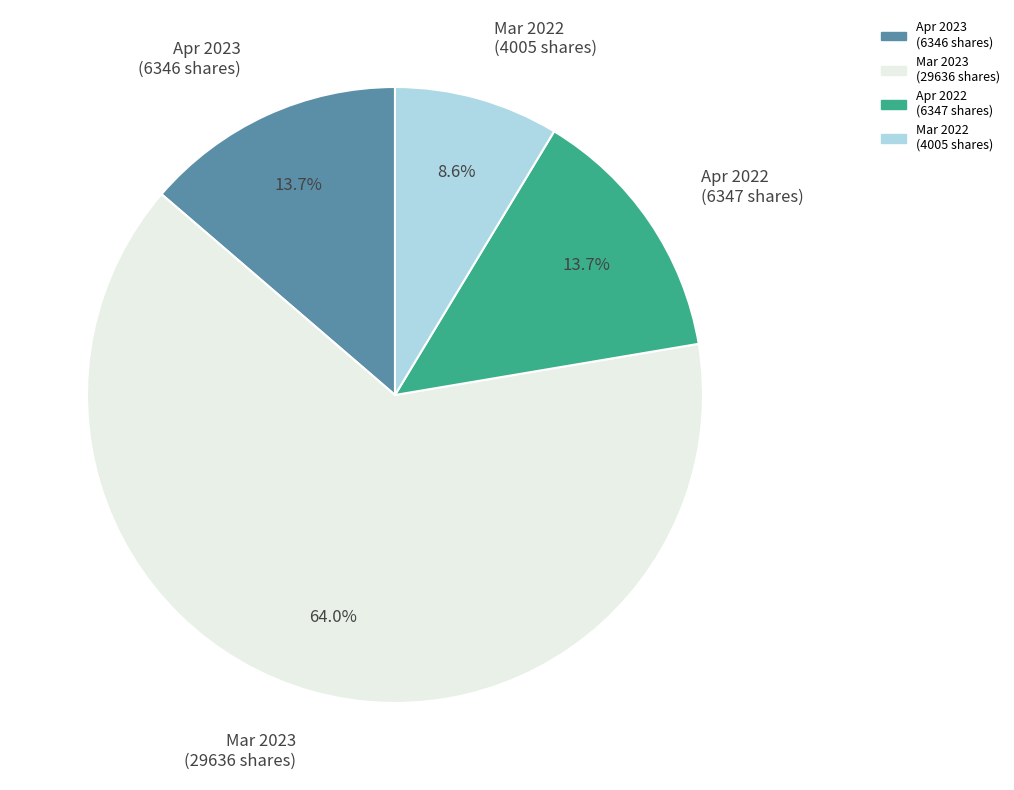

Does wf-form4_164911038576988.xml account for over 50% of the chart?

No